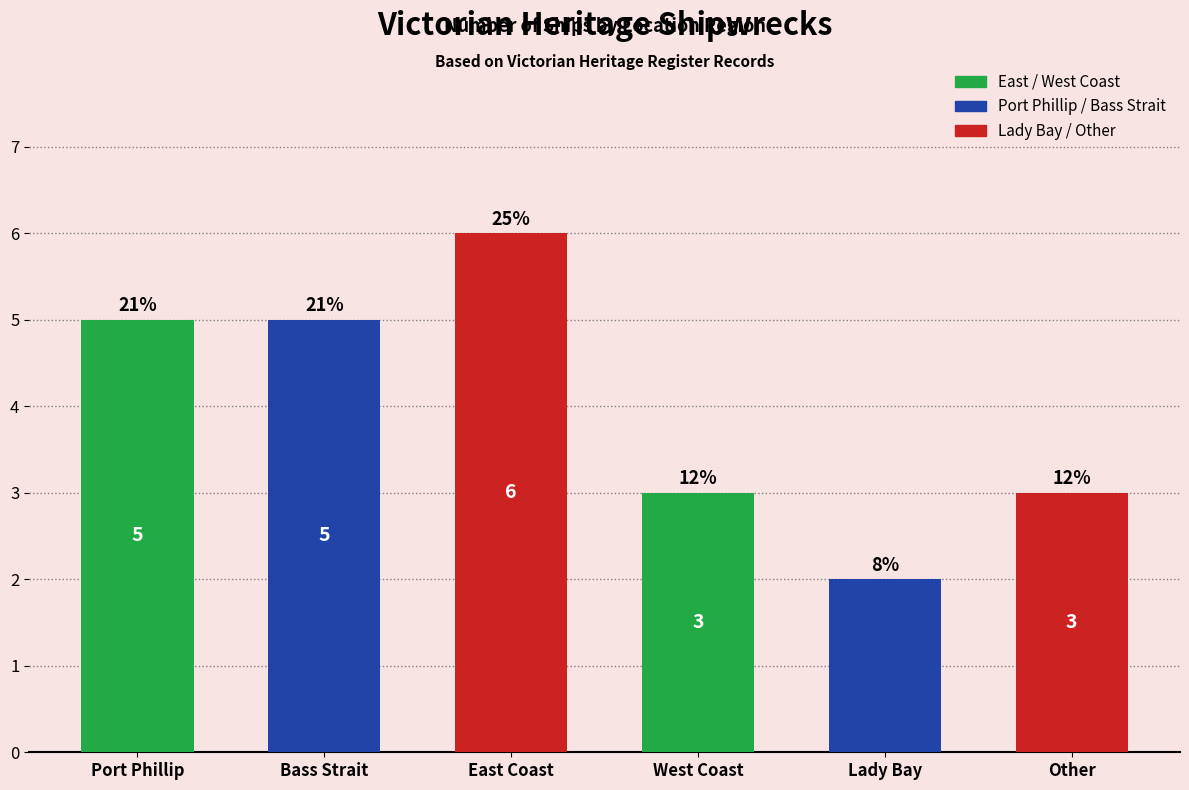

Does the chart contain any negative values?

No